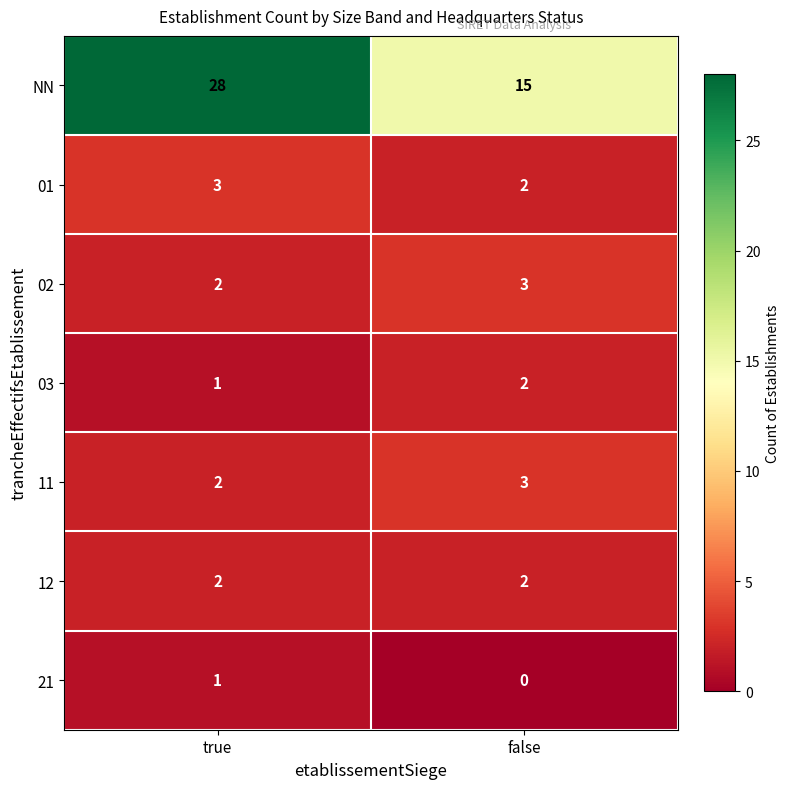

List the labels in order of 11 value, smallest first.

true, false